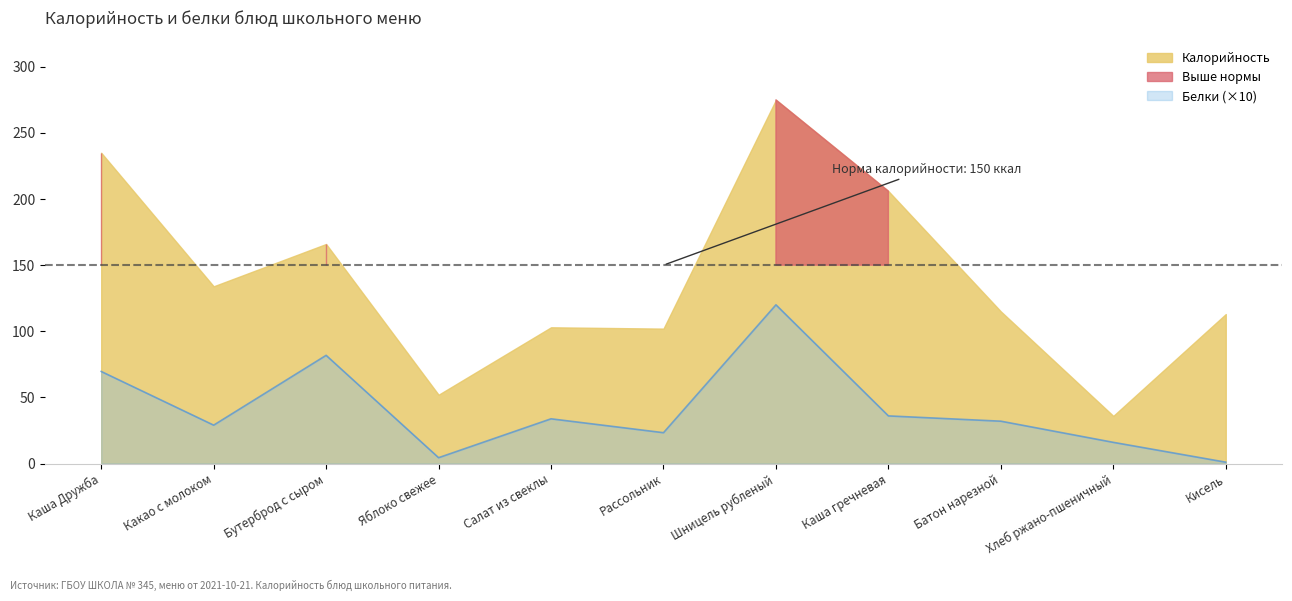

What position from the left is Хлеб ржано-пшеничный?

10